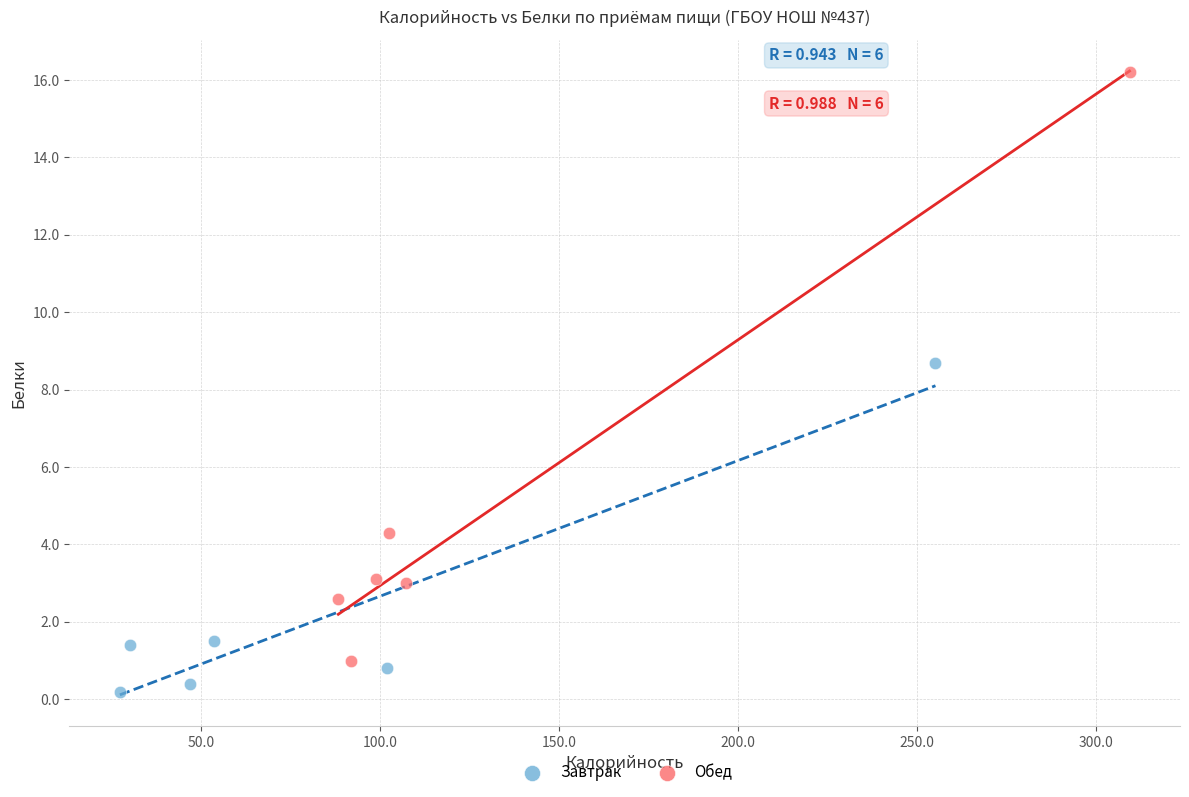

Which series reaches the maximum Y coordinate?

Обед